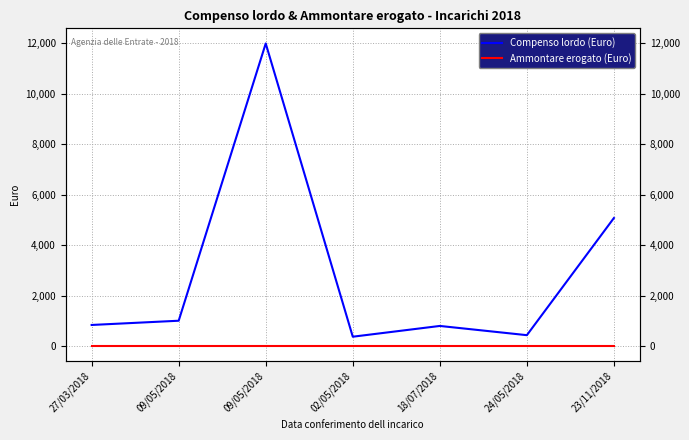

How many lines are shown in the chart?

2